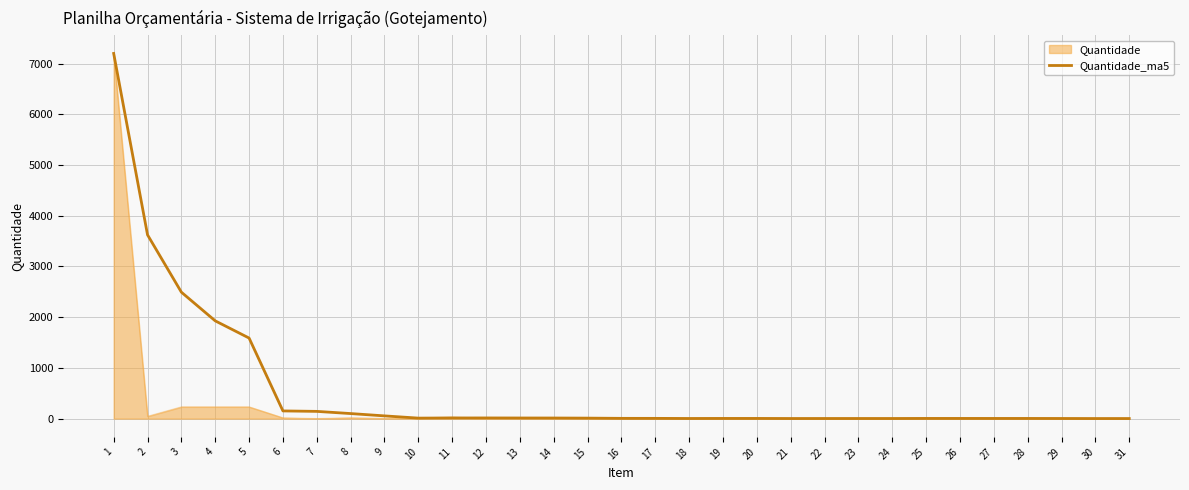

Does the chart have visible grid lines?

Yes